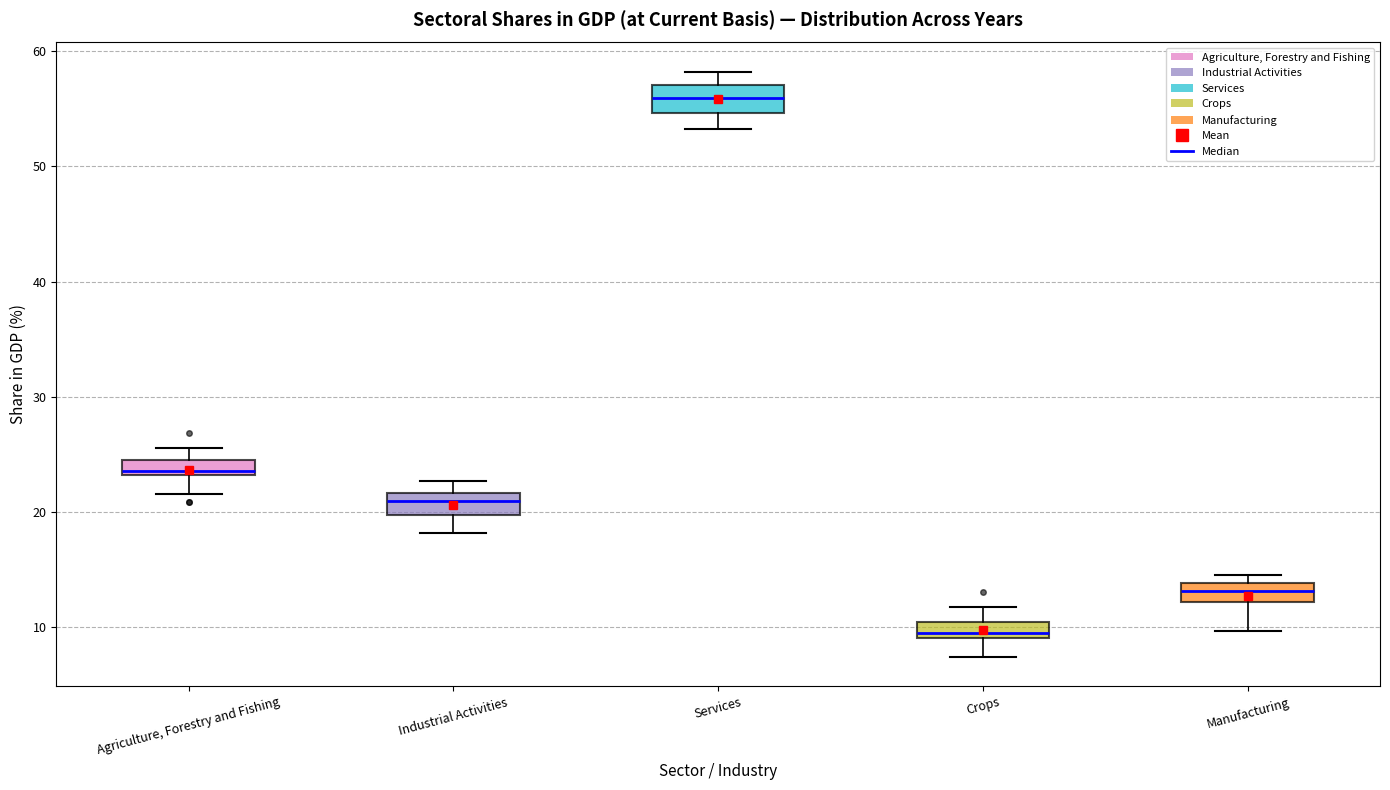

Which box's median line is the highest?

Services